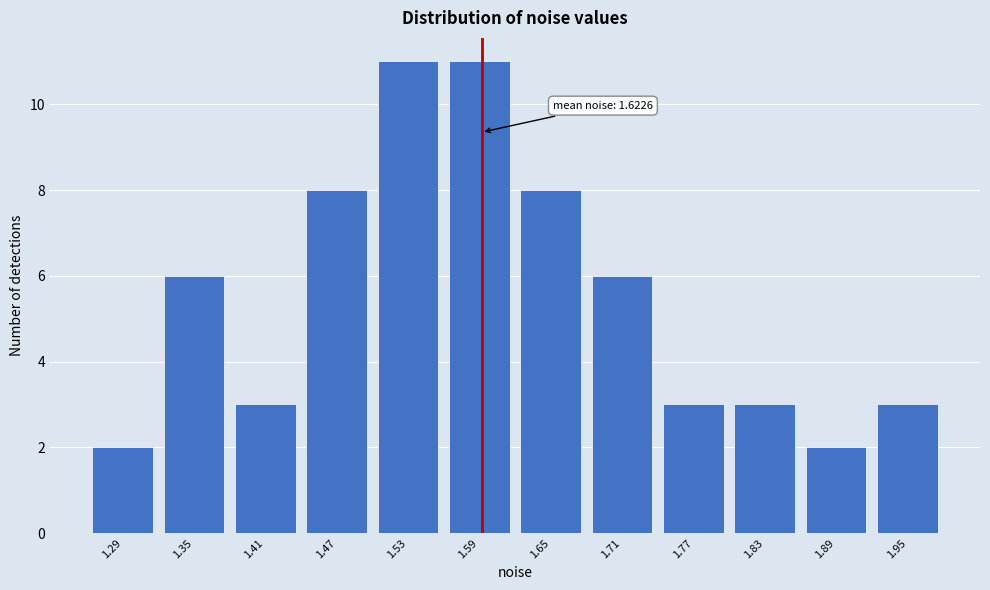

Reading right to left, list all the values displayed in this chart.

3	2	3	3	6	8	11	11	8	3	6	2